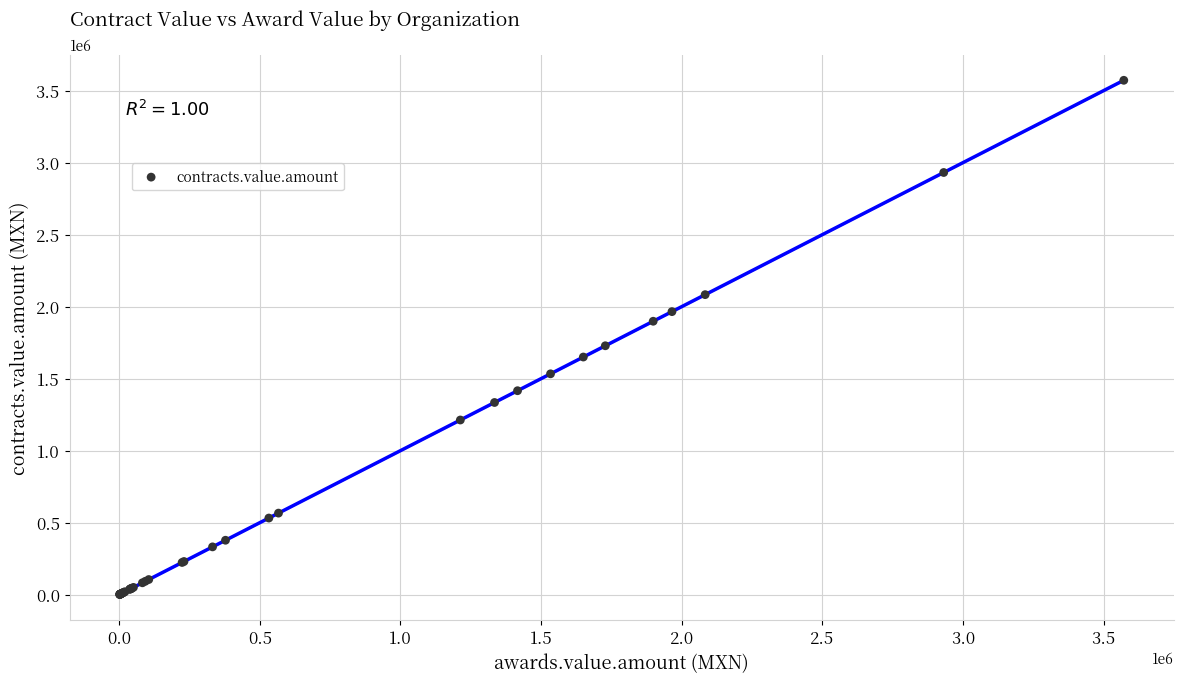

What Y value in the scatter plot is closest to 1786958?

1728494.0